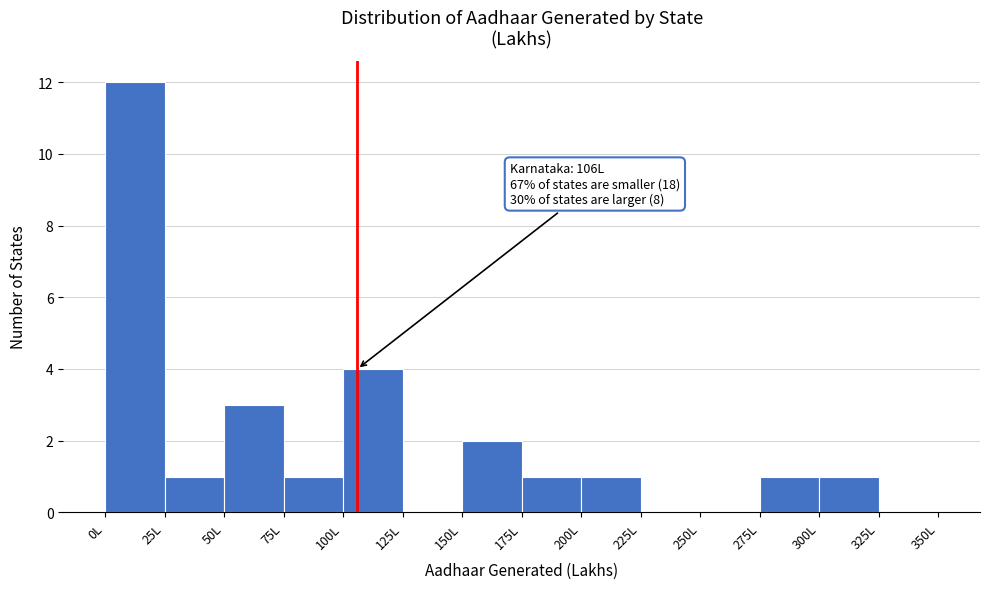

Over which range of the x-axis is the bar tallest?

0 to 25